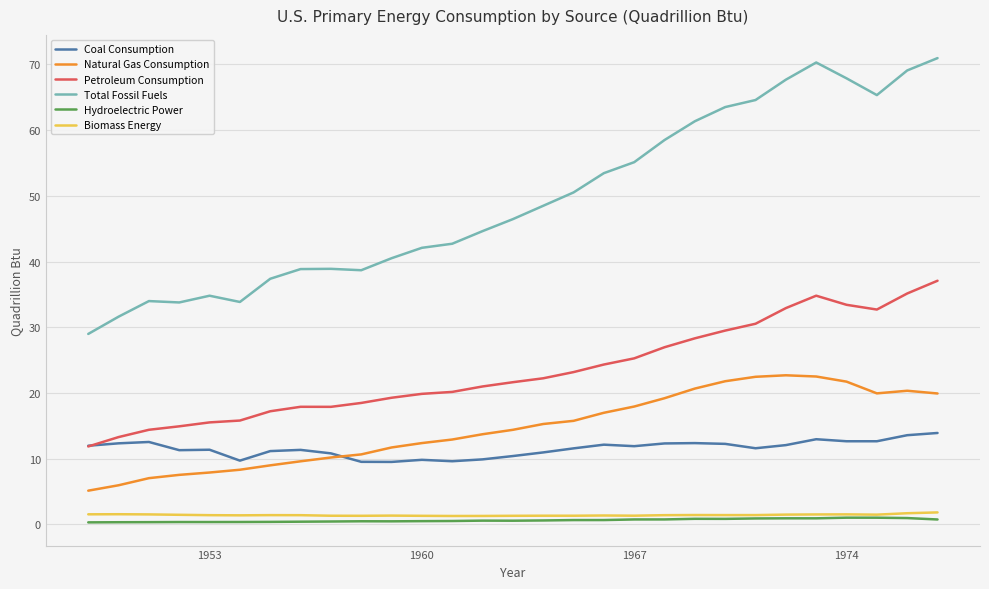

What are all the series names shown in the legend?

Coal Consumption, Natural Gas Consumption, Petroleum Consumption, Total Fossil Fuels, Hydroelectric Power, Biomass Energy